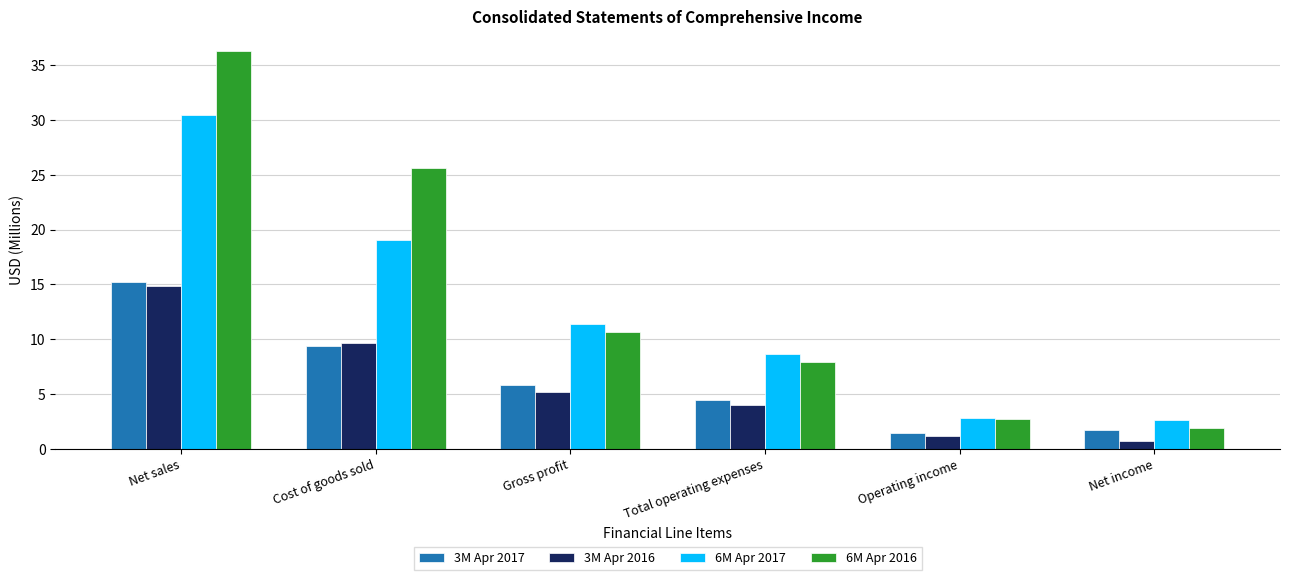

List the series in order of their peak value, lowest first.

3M Apr 2016, 3M Apr 2017, 6M Apr 2017, 6M Apr 2016